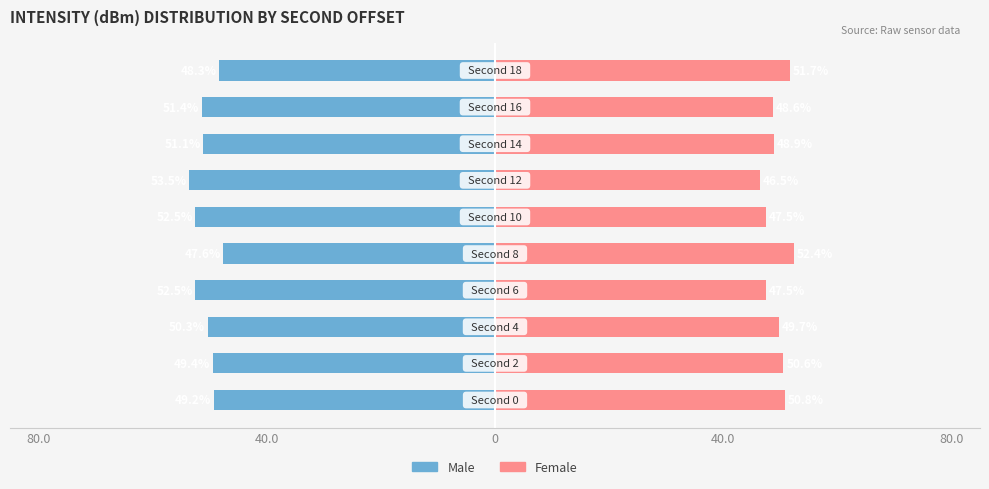

Reading left to right, transcribe all the data shown in this chart.

Male: -49.2	-49.4	-50.3	-52.5	-47.6	-52.5	-53.5	-51.1	-51.4	-48.3
Female: 50.8	50.6	49.7	47.5	52.4	47.5	46.5	48.9	48.6	51.7